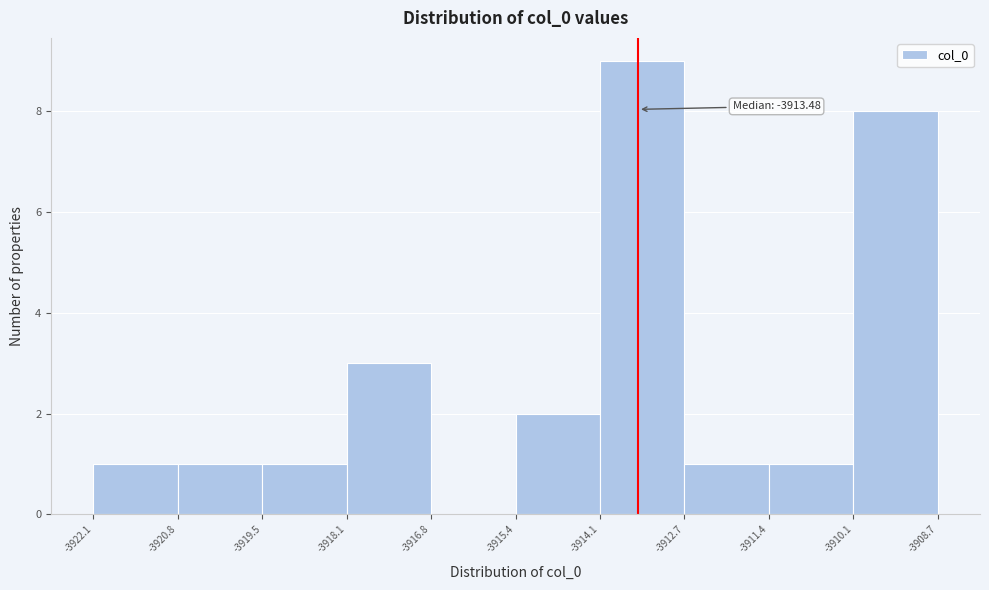

Which range on the x-axis has the tallest bar?

-3914.1 to -3912.7